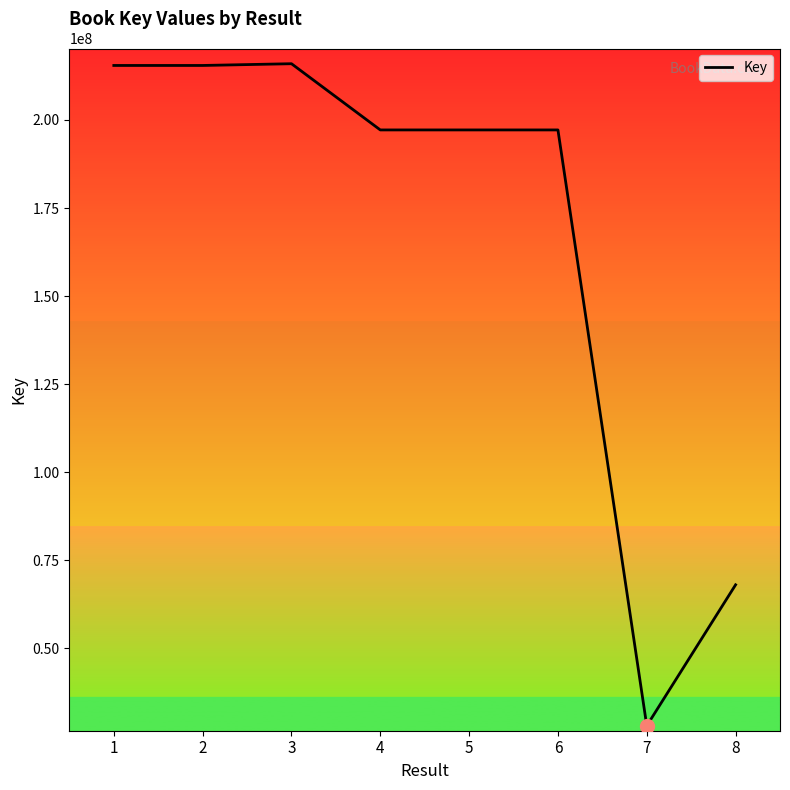

Does the chart display data point markers on the line(s)?

No